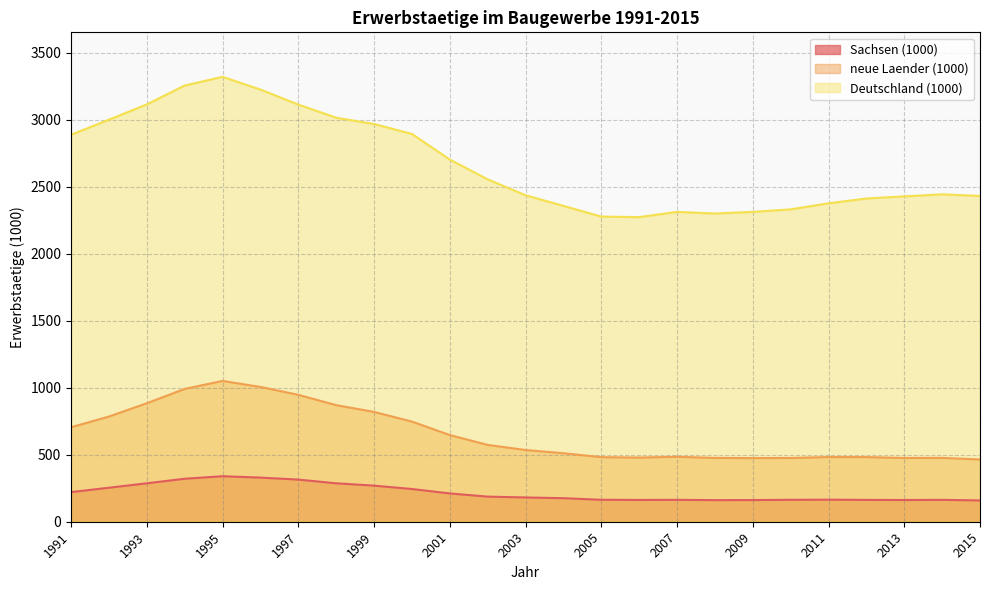

True or false: neue Laender (1000) and Sachsen (1000) cross at least once.

False